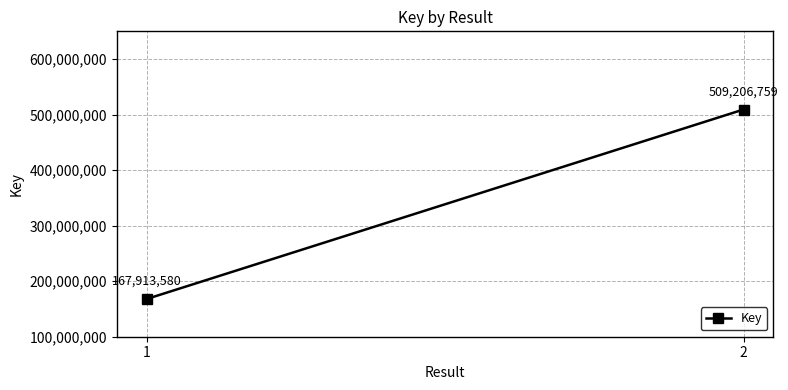

Which label corresponds to the largest value in the chart?

2